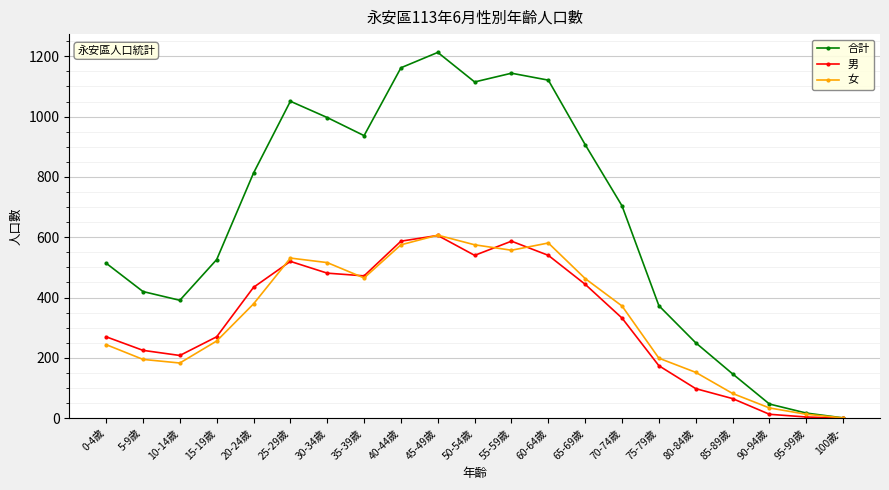

Which series has the largest total across all categories?

合計